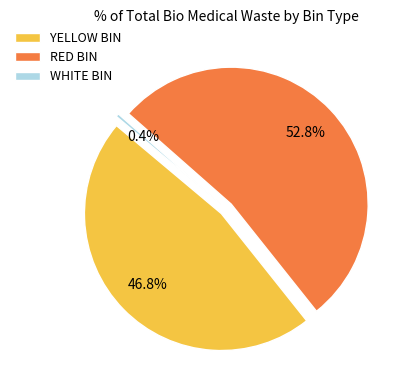

Which category has the biggest portion of the pie?

RED BIN